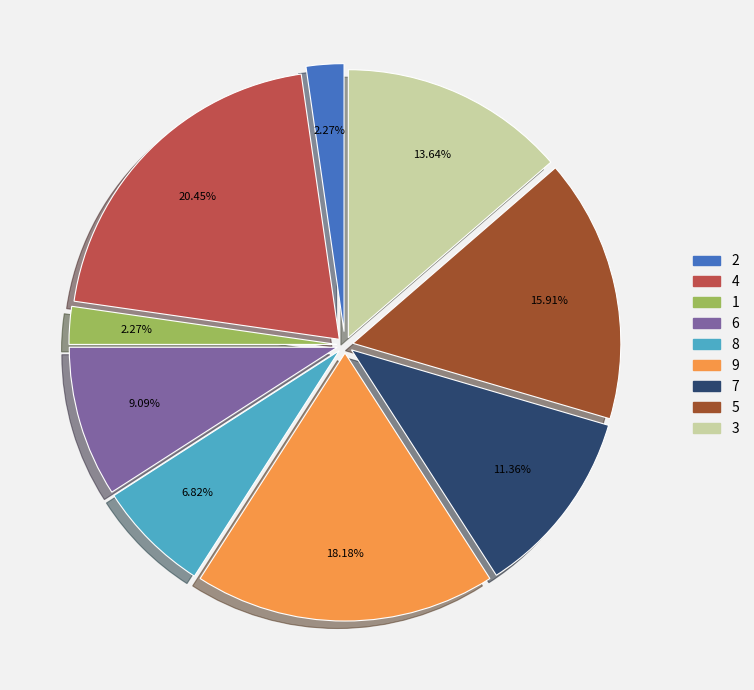

To the nearest percent, what percentage of the pie is 6?

9%